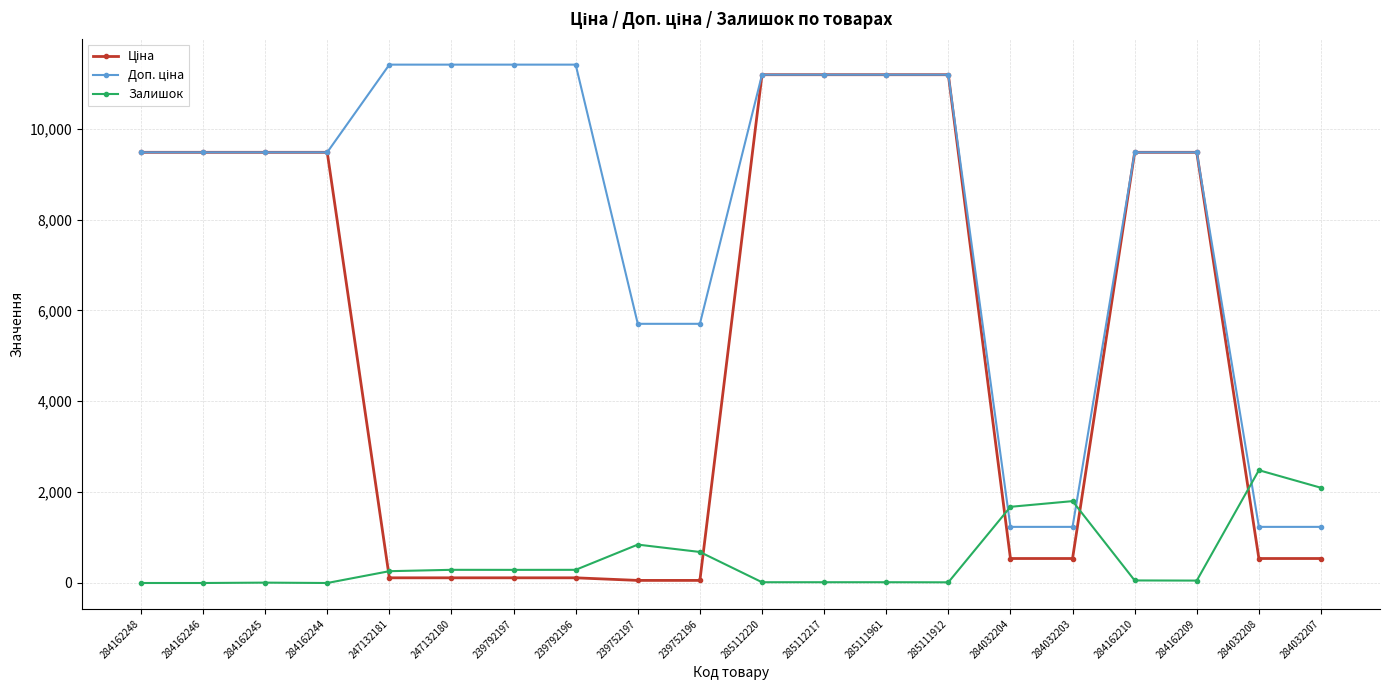

What is the maximum value shown in the chart?

11410.0